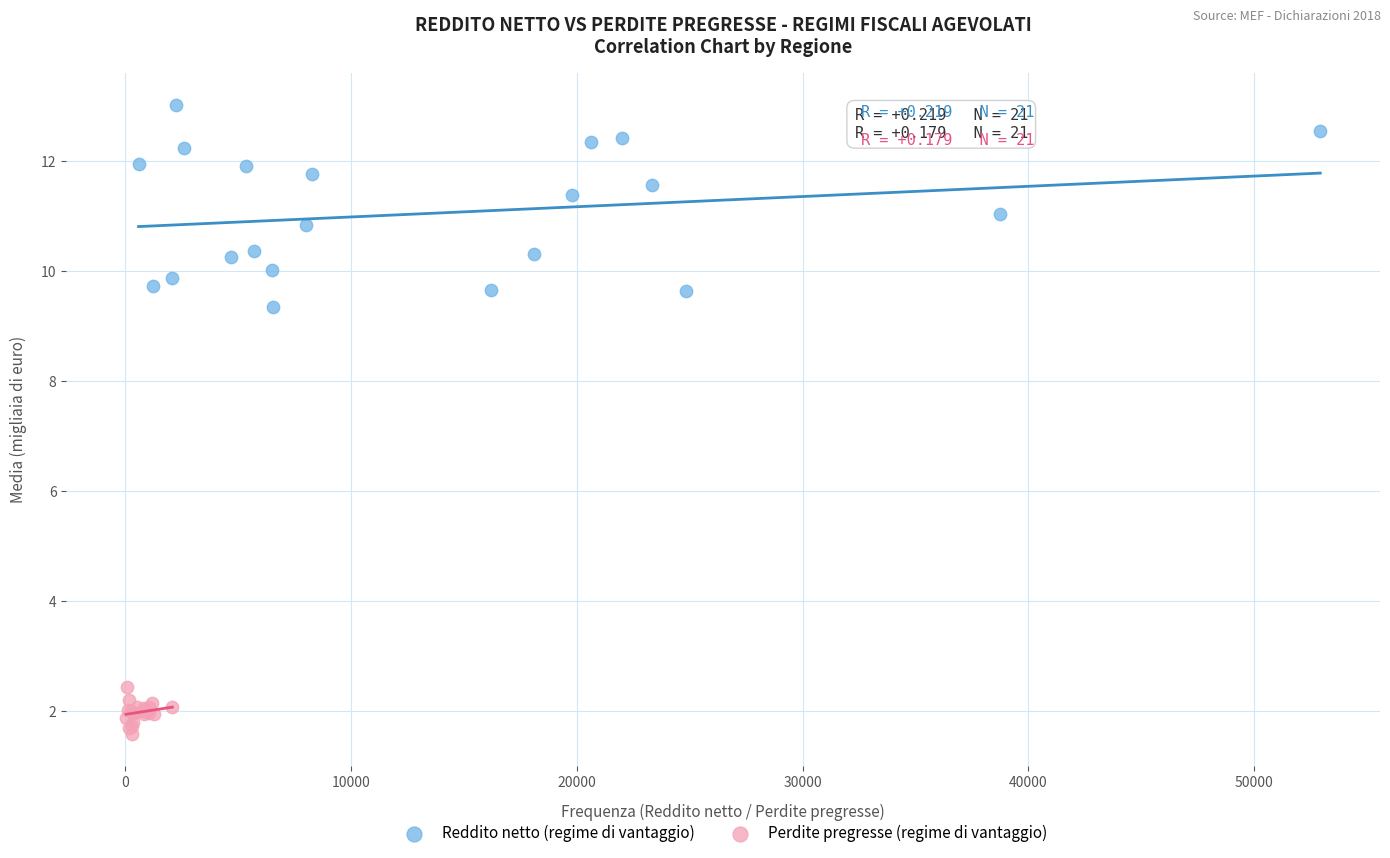

Which series has the largest Y range (max minus min)?

Reddito netto (regime di vantaggio)